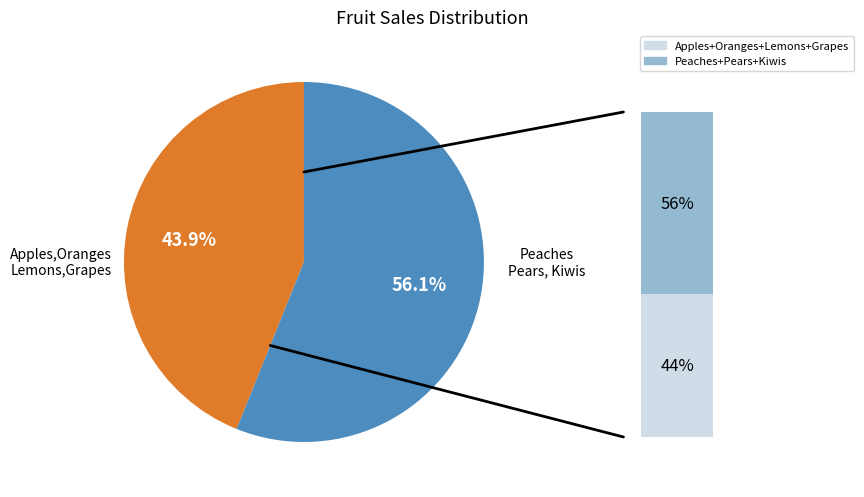

Combined, do Lemons and Pears account for over 50%?

No